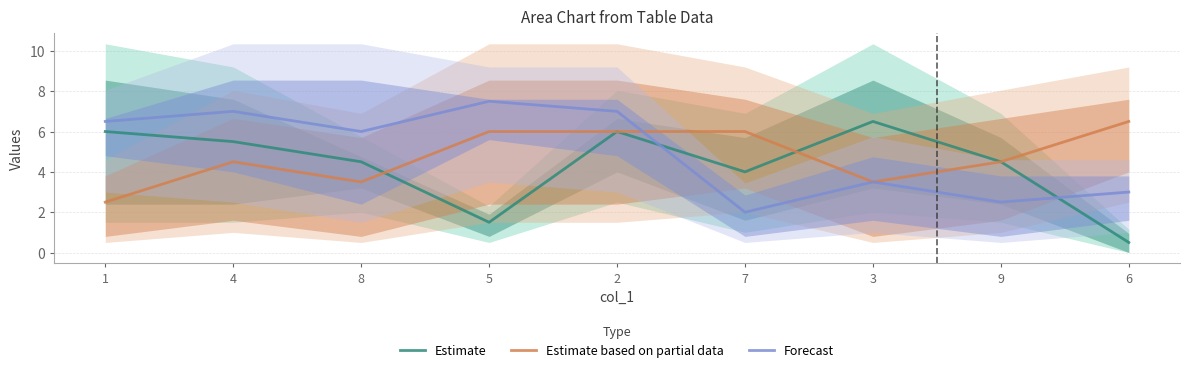

Which label corresponds to the smallest value in the chart?

6